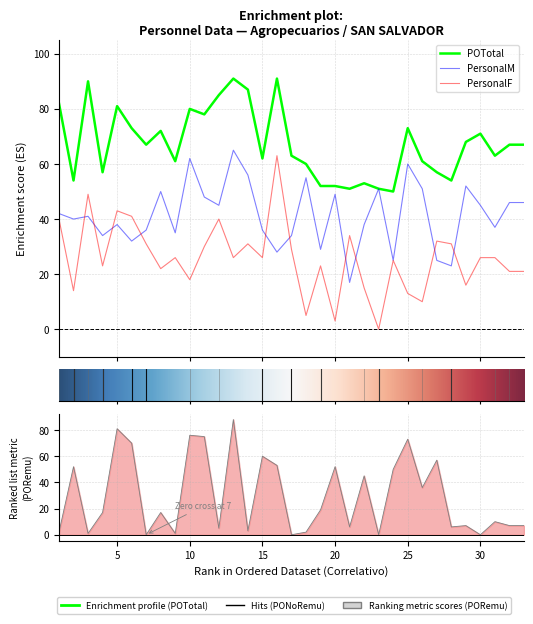

True or false: PersonalF has a value of 14 at 2.

True